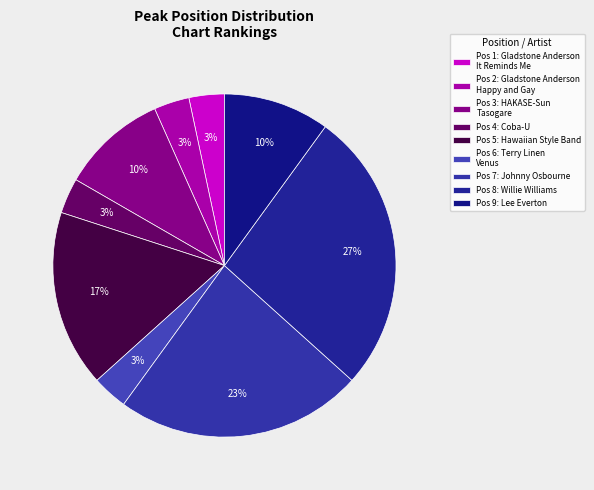

Rank the categories by value from lowest to highest.

1-Gladstone Anderson It Reminds Me, 2-Gladstone Anderson Happy and Gay, 4-Coba-U, 6-Terry Linen Venus, 3-HAKASE-Sun Tasogare, 9-Lee Everton, 5-Hawaiian Style Band, 7-Johnny Osbourne, 8-Willie Williams